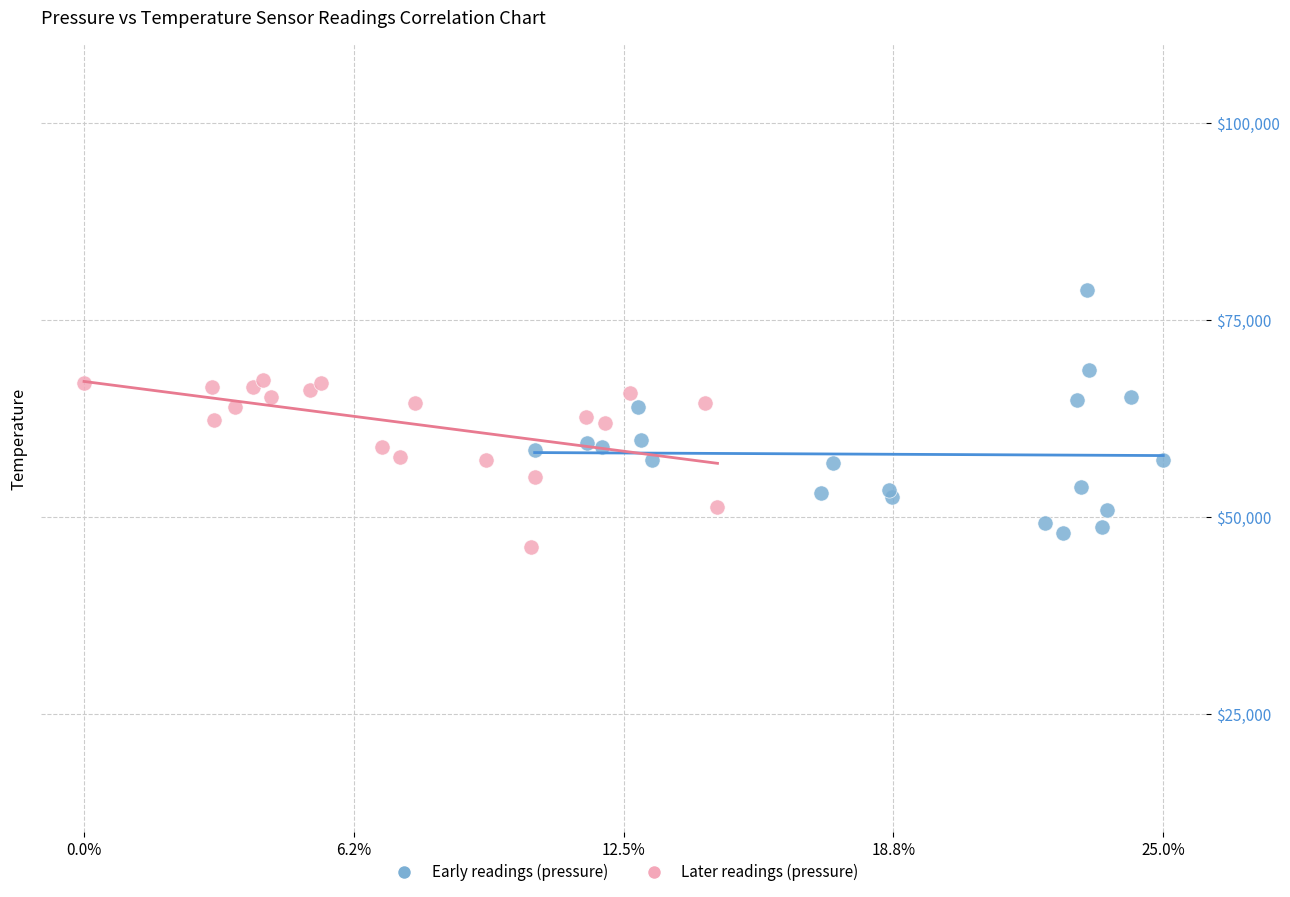

Which series contains the lowest Y value?

Later readings (pressure)